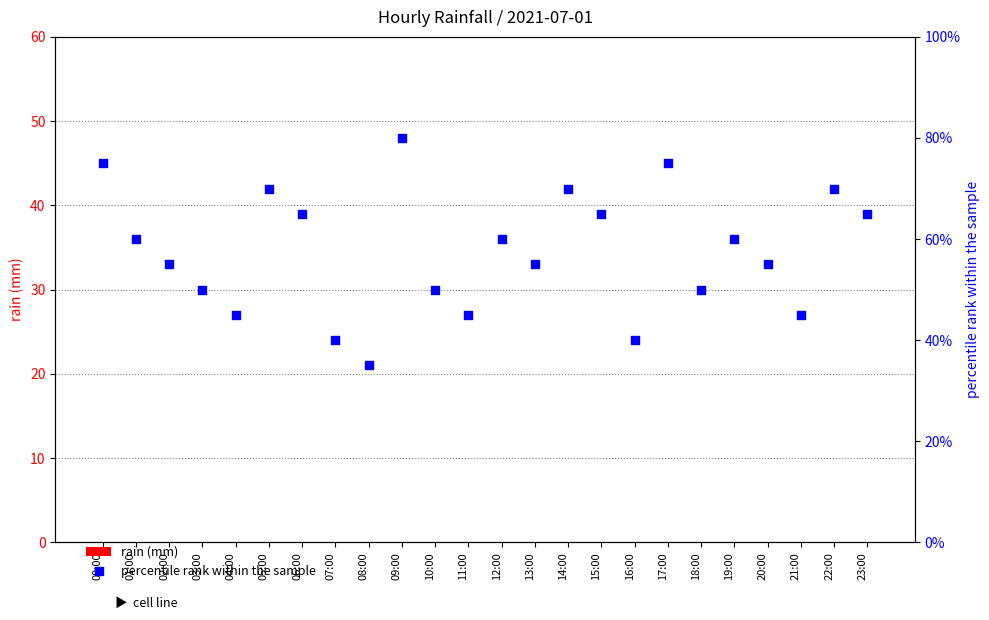

Which series has the largest Y range (max minus min)?

percentile rank within the sample